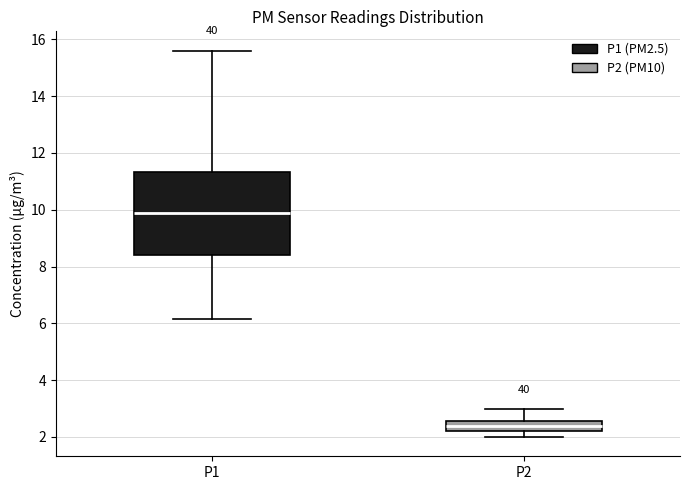

Reading left to right, transcribe this box plot: for each box, give where its median line is, the range the box spans, and where its two whiskers end, as read against the y-axis. The values are not printed on the chart, so give them approximately, as read against the axis.

P1: median 10.0, box 8.4 to 11.4, whiskers 6.2 to 15.6
P2: median 2.4, box 2.2 to 2.6, whiskers 2.0 to 3.0